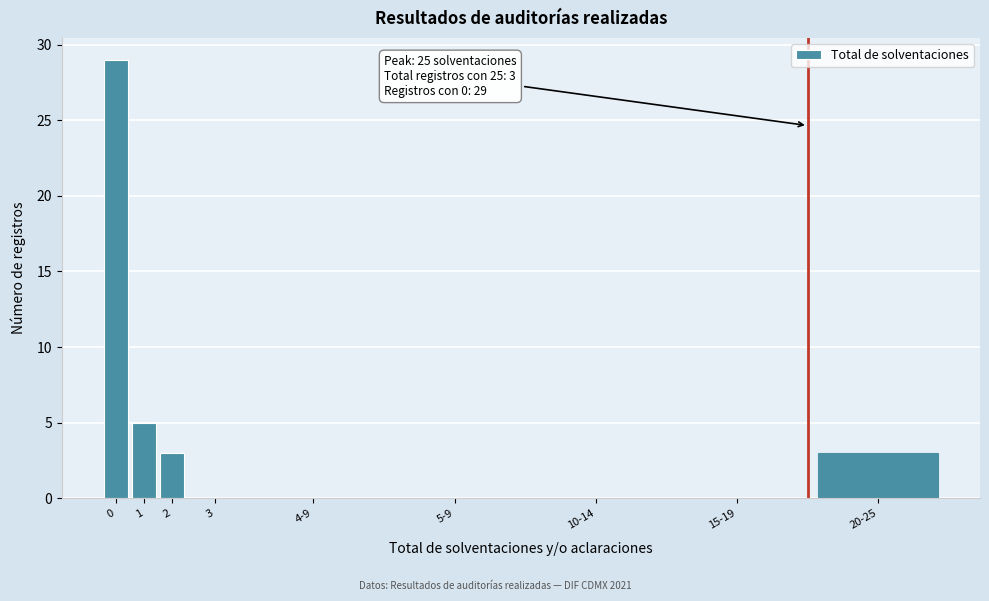

Reading right to left, list all the values displayed in this chart.

20-25=3	15-19=0	10-14=0	5-9=0	4-9=0	3=0	2=3	1=5	0=29